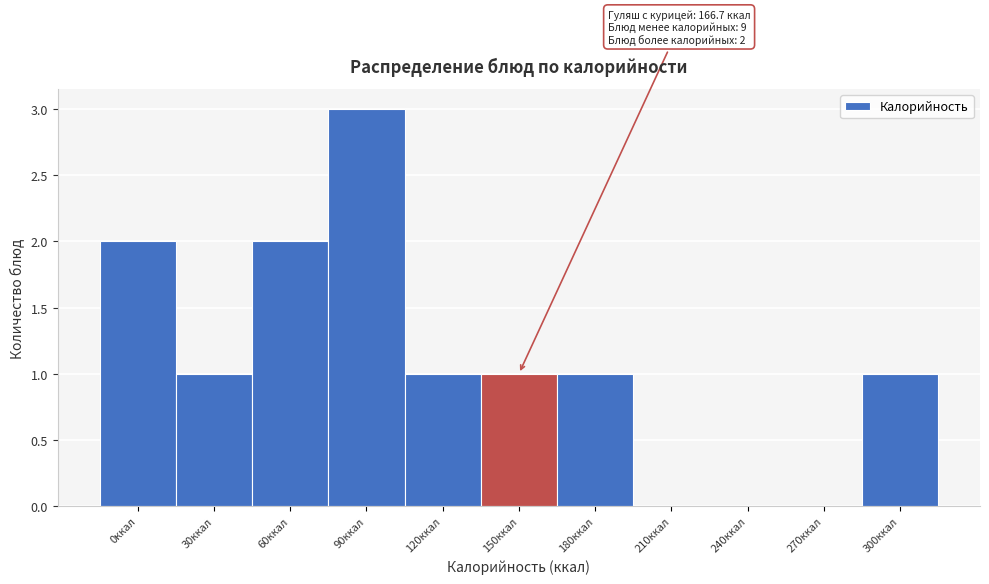

Reading left to right, extract all data points from this chart.

0ккал=2	30ккал=1	60ккал=2	90ккал=3	120ккал=1	150ккал=1	180ккал=1	210ккал=0	240ккал=0	270ккал=0	300ккал=1